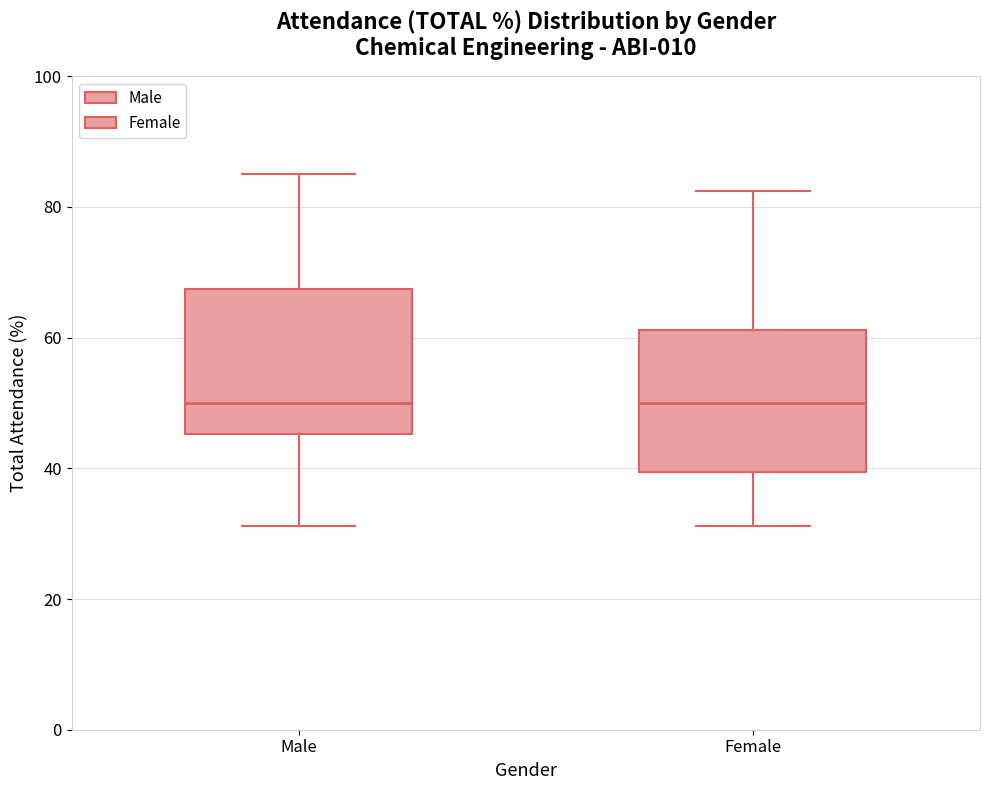

Reading left to right, read every box against the y-axis: the position of its median line, the range the box covers, and the ends of its whiskers. The values are not printed on the chart, so give them approximately, as read against the axis.

Male: median 50, box 46 to 68, whiskers 32 to 86
Female: median 50, box 40 to 62, whiskers 32 to 82